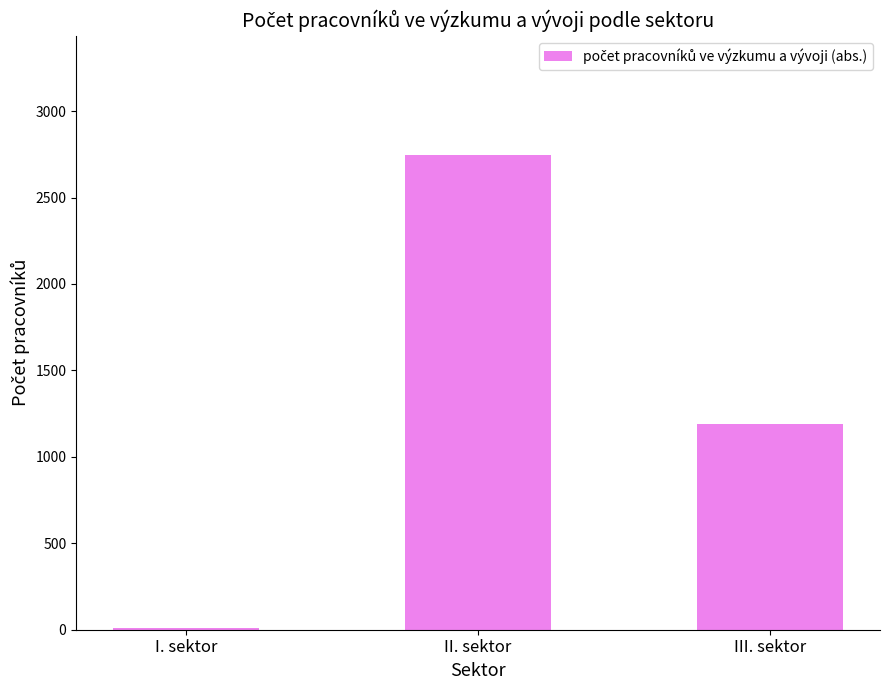

Are the bars horizontal?

No